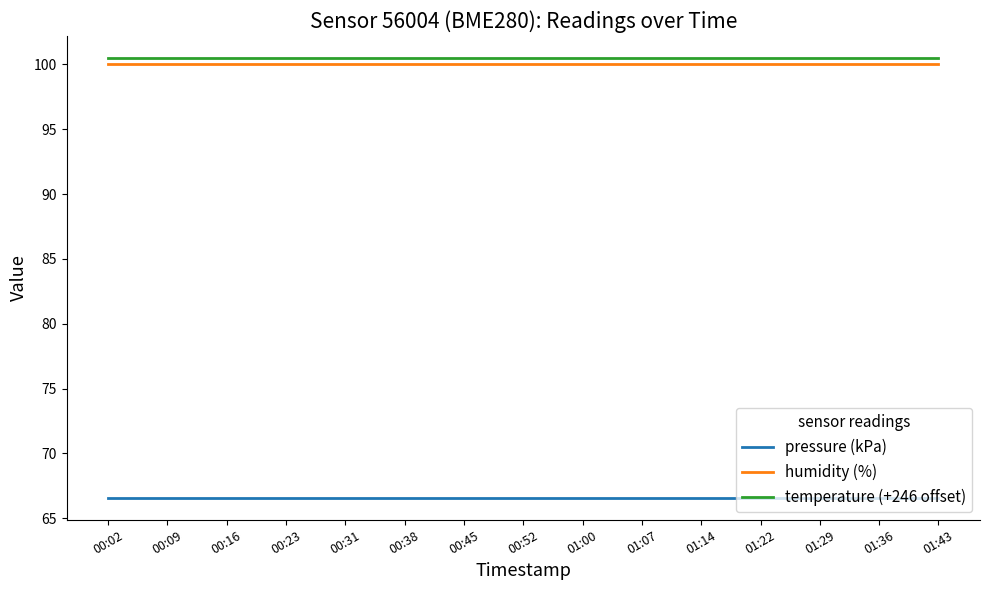

How many lines are shown in the chart?

3